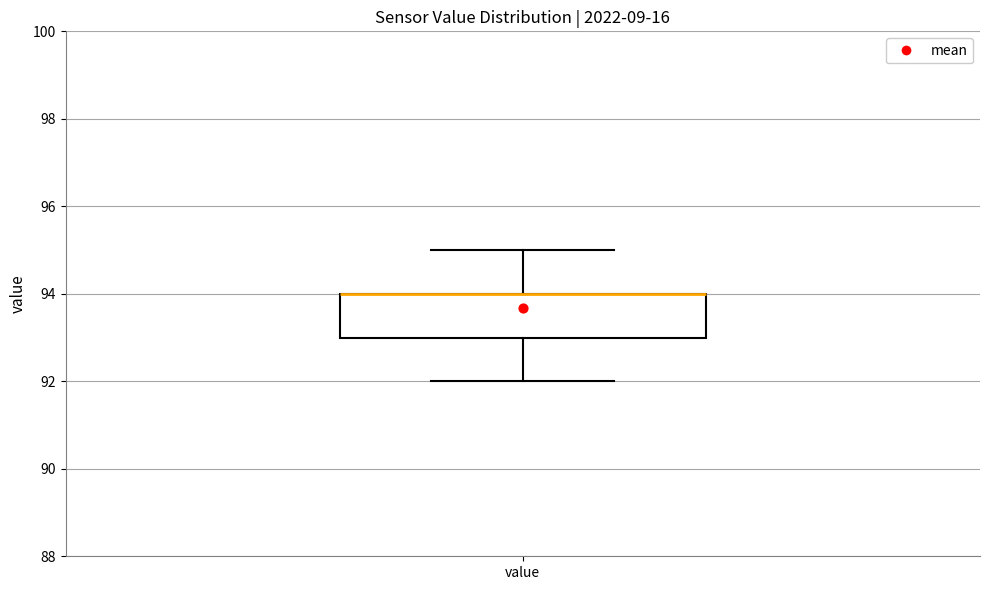

Transcribe this box plot: give where the median line is, the range the box spans, and where the two whiskers end, as read against the y-axis. The values are not printed on the chart, so give them approximately, as read against the axis.

median 94 (drawn on the box's upper edge), box 93 to 94, whiskers 92 to 95